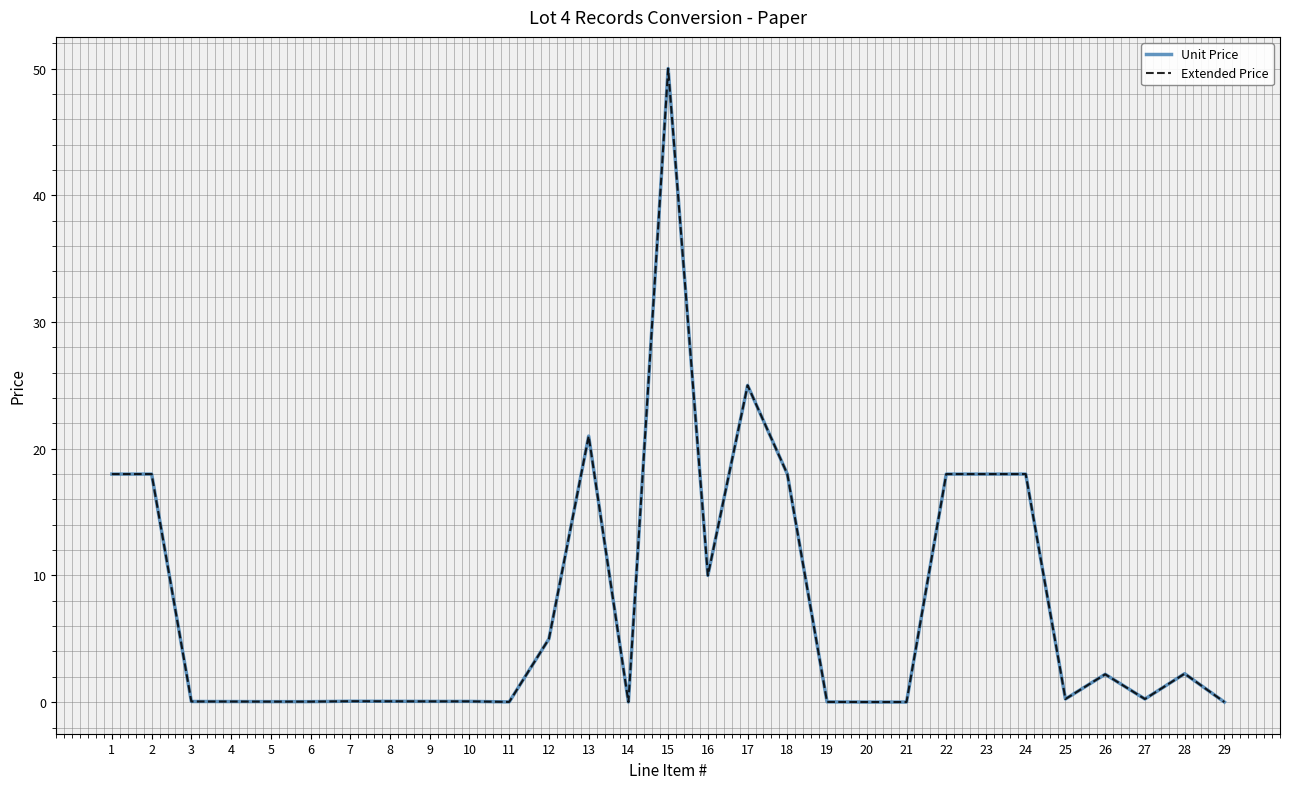

True or false: Extended Price has more than 0 points higher than both neighbors.

True